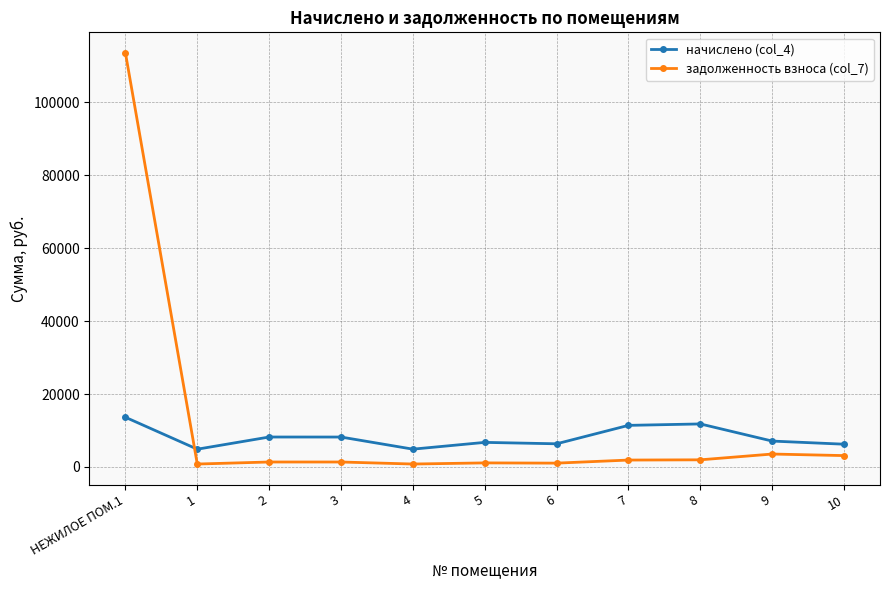

Does the chart have visible grid lines?

Yes